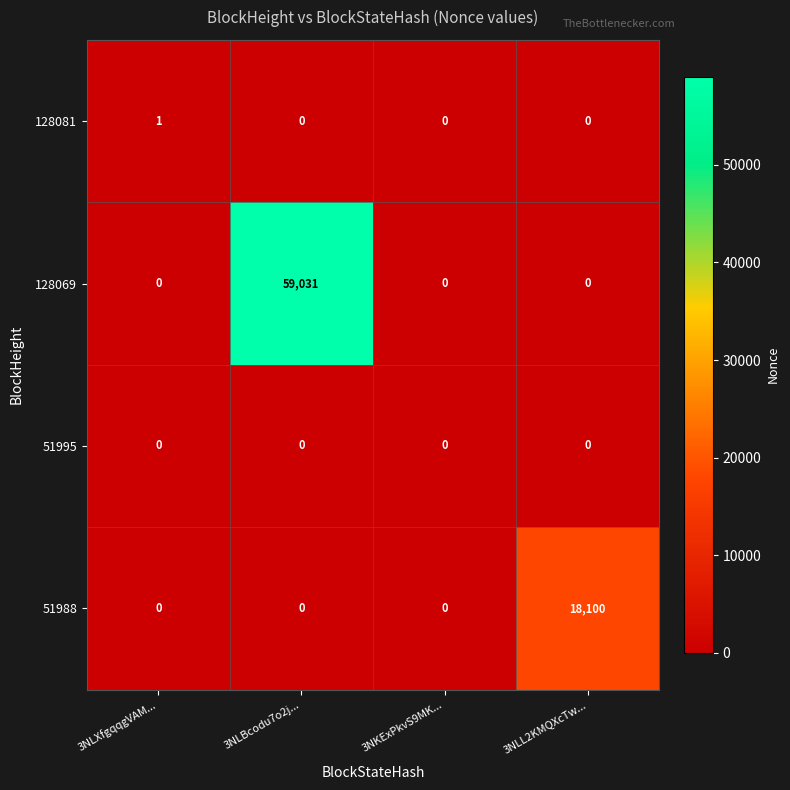

The value of 128081 at 3NKExPkvS9MK... is 0. True or false?

True